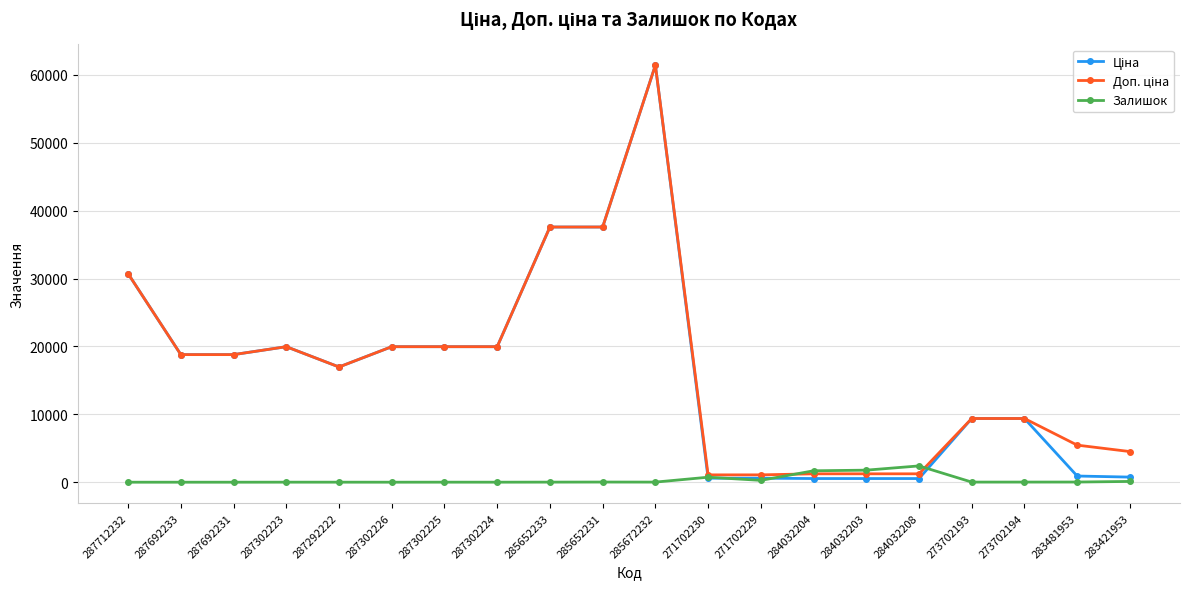

At which category is the sum across all series the highest?

285672232